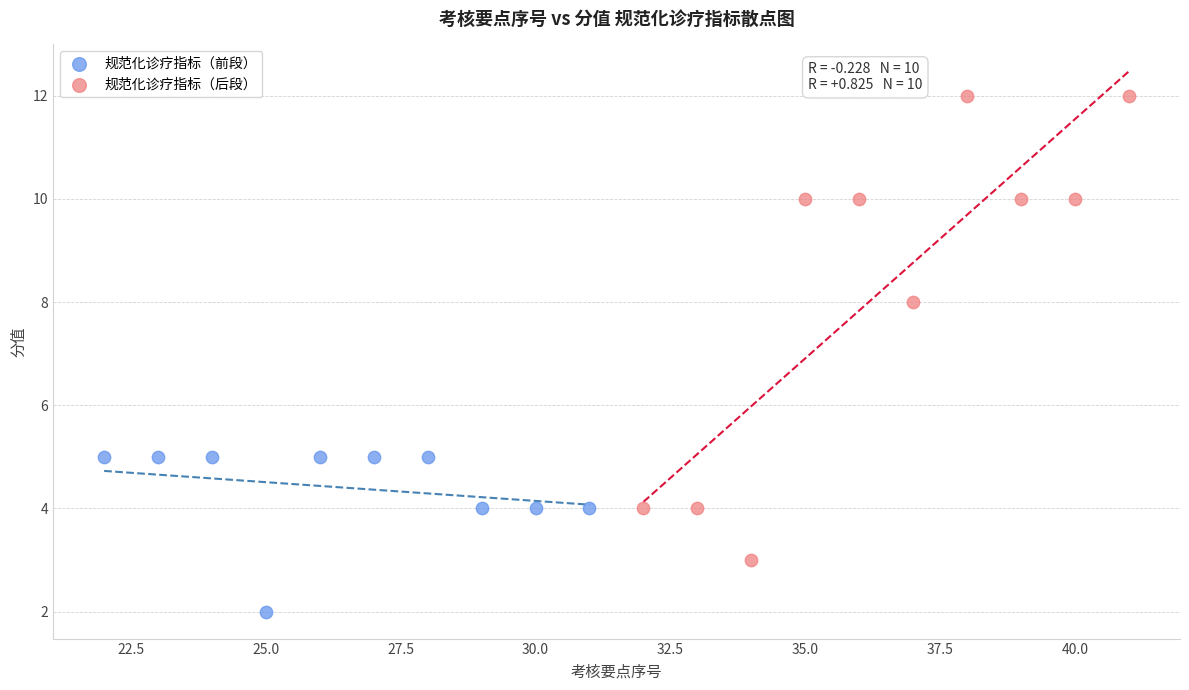

Which series reaches the maximum Y coordinate?

规范化诊疗指标（后段）